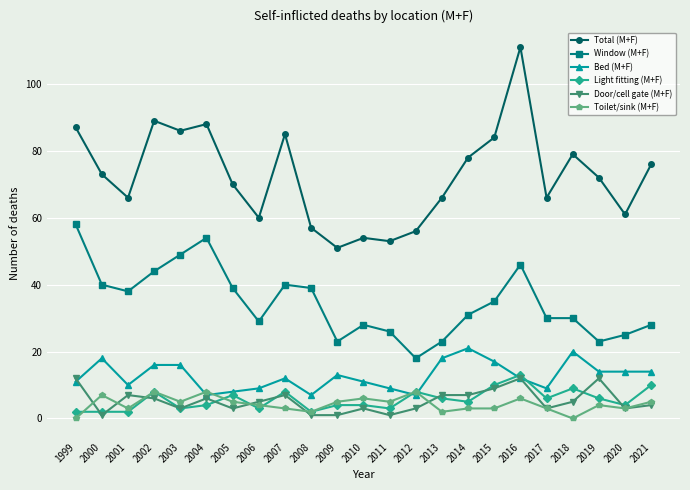

True or false: Bed (M+F) has more than 0 points higher than both neighbors.

True